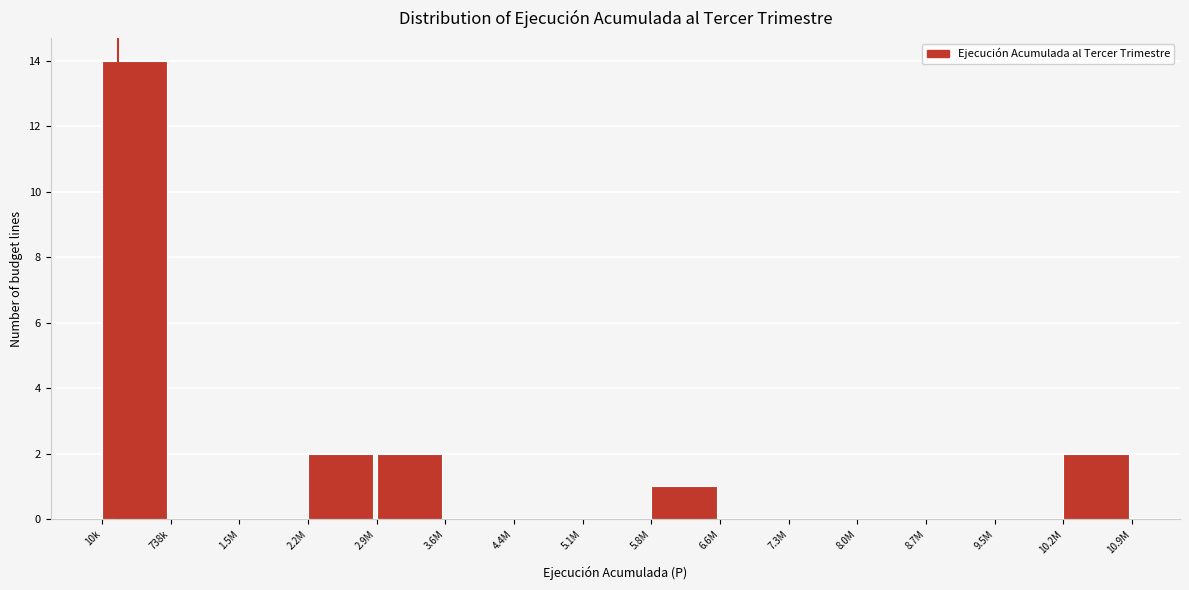

Reading left to right, list all the values displayed in this chart.

10k=14	738k=0	1.5M=0	2.2M=2	2.9M=2	3.6M=0	4.4M=0	5.1M=0	5.8M=1	6.6M=0	7.3M=0	8.0M=0	8.7M=0	9.5M=0	10.2M=2